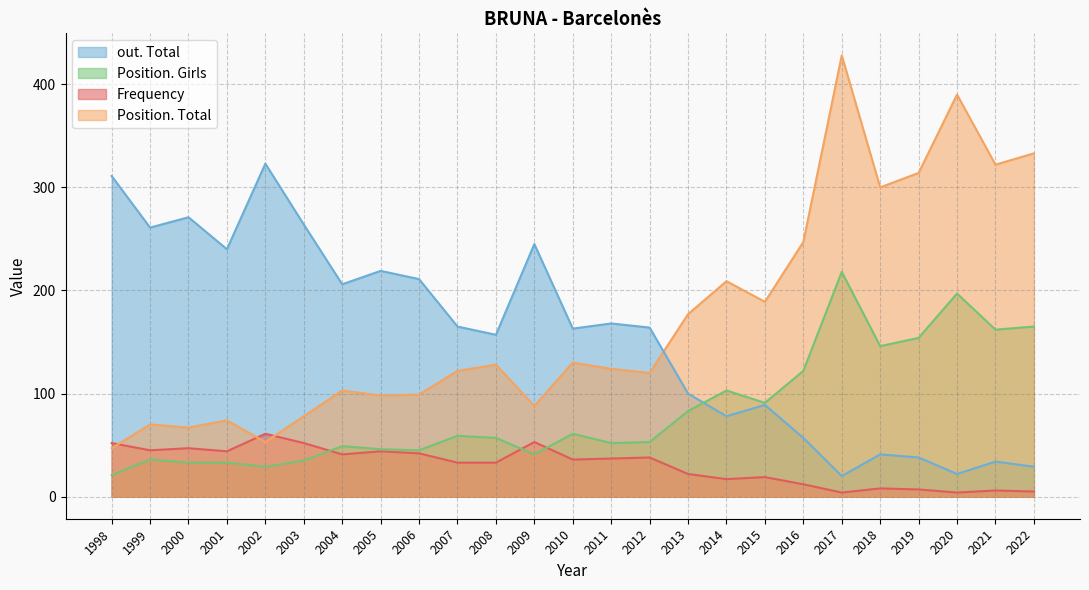

What is the difference between the second highest and second lowest values in the Position. Total series?

337